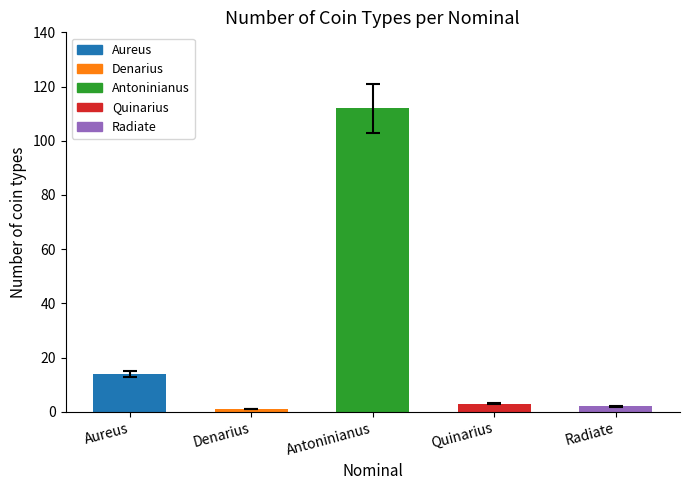

What is the difference between the maximum and minimum values?

111